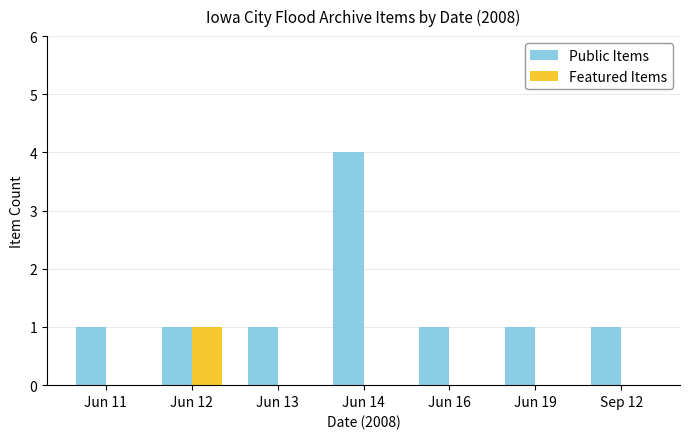

True or false: Public Items has a value of 1 at Jun 12.

True